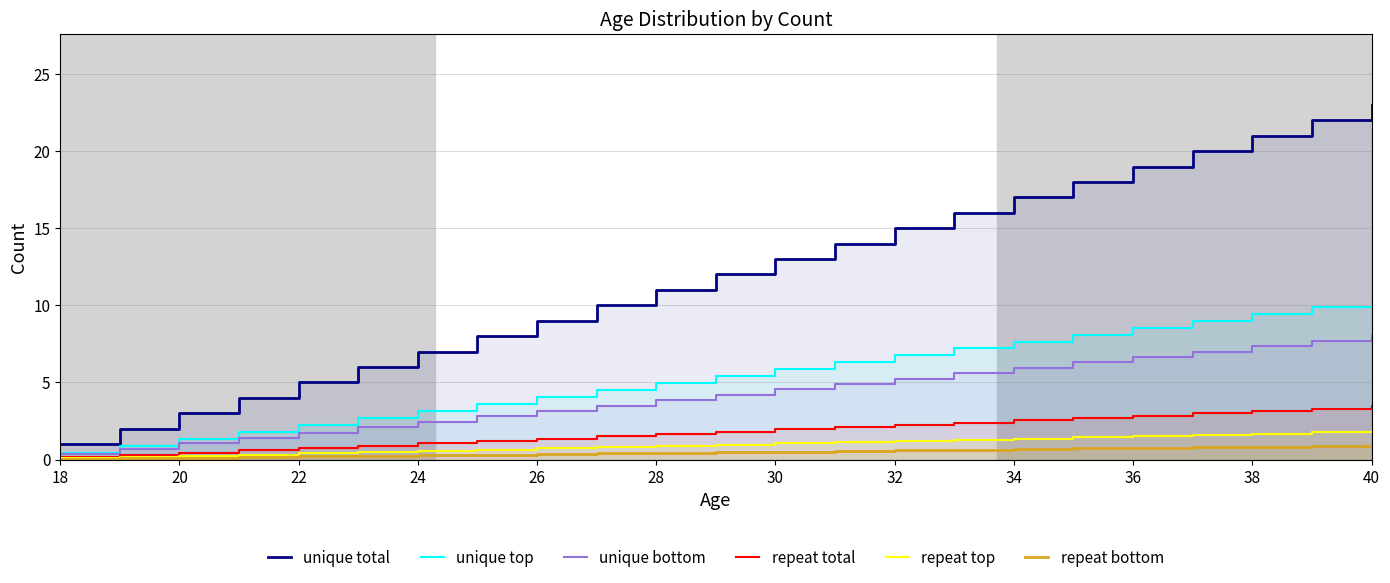

How many categories are shown in the chart?

23